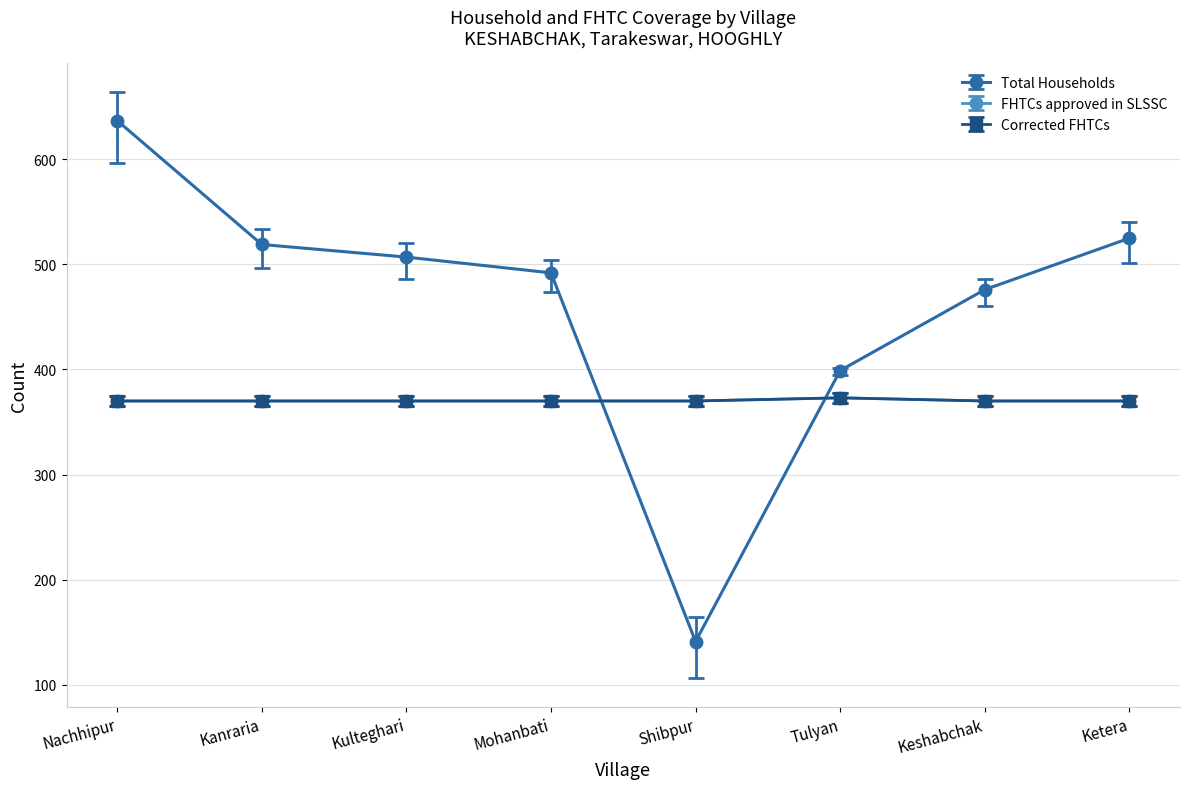

Does the chart have visible grid lines?

Yes